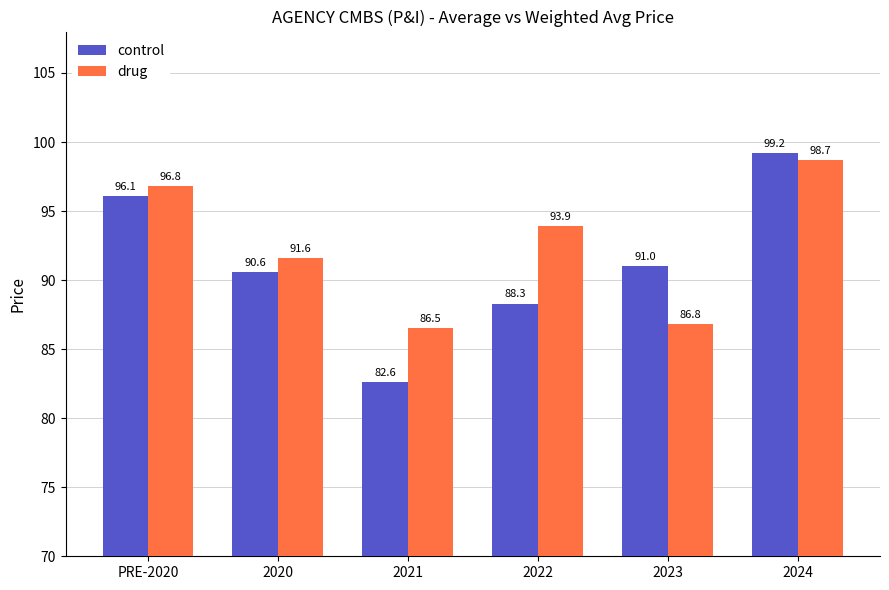

What is the total value across all series at 2024?

197.9